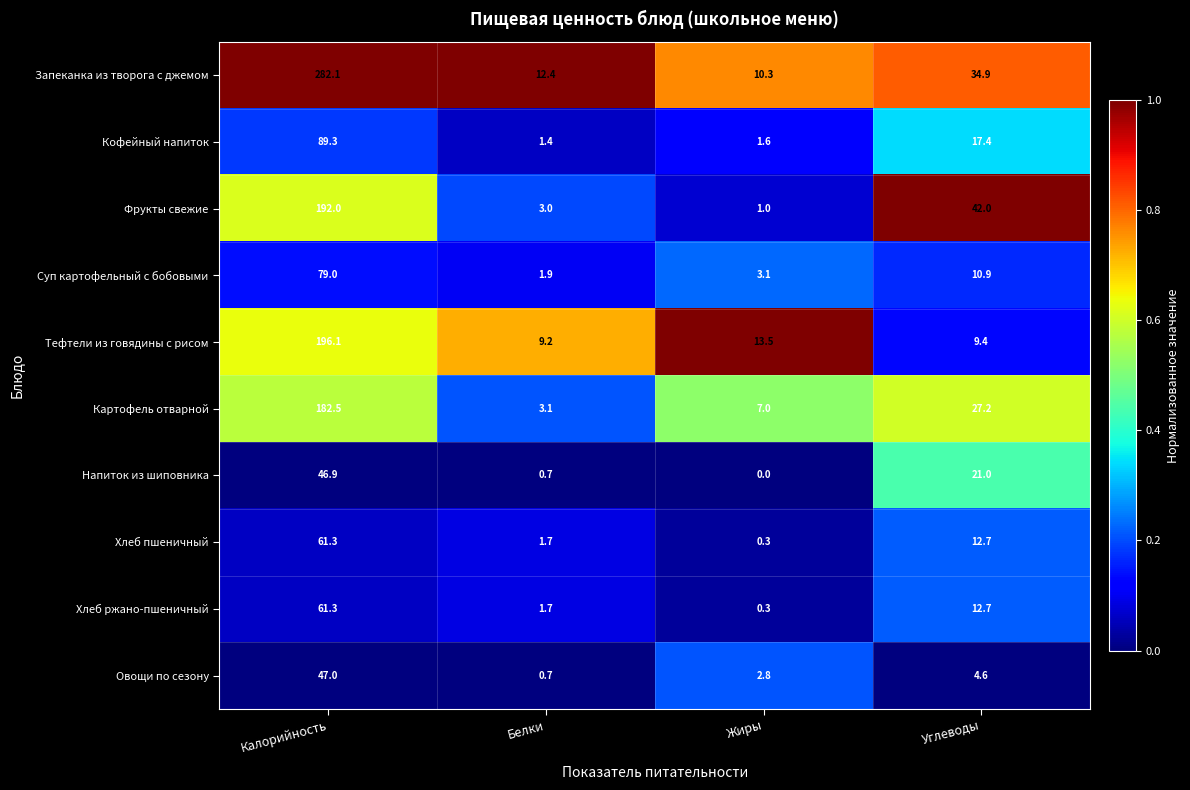

What is the difference between the highest and lowest values at Жиры?

13.5